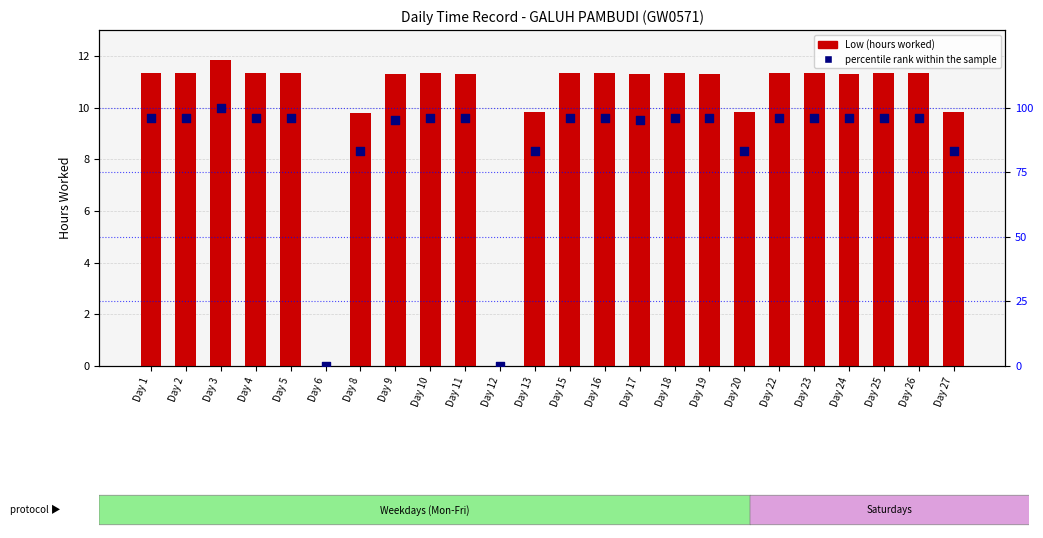

Which series has the largest total across all categories?

percentile rank within the sample